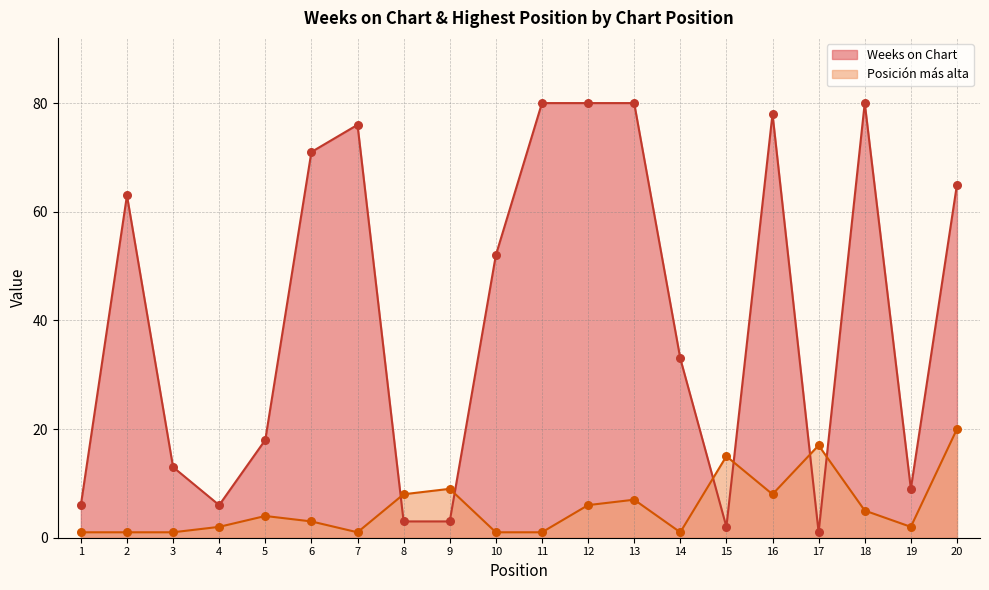

At how many categories does at least one series exceed 46?

10